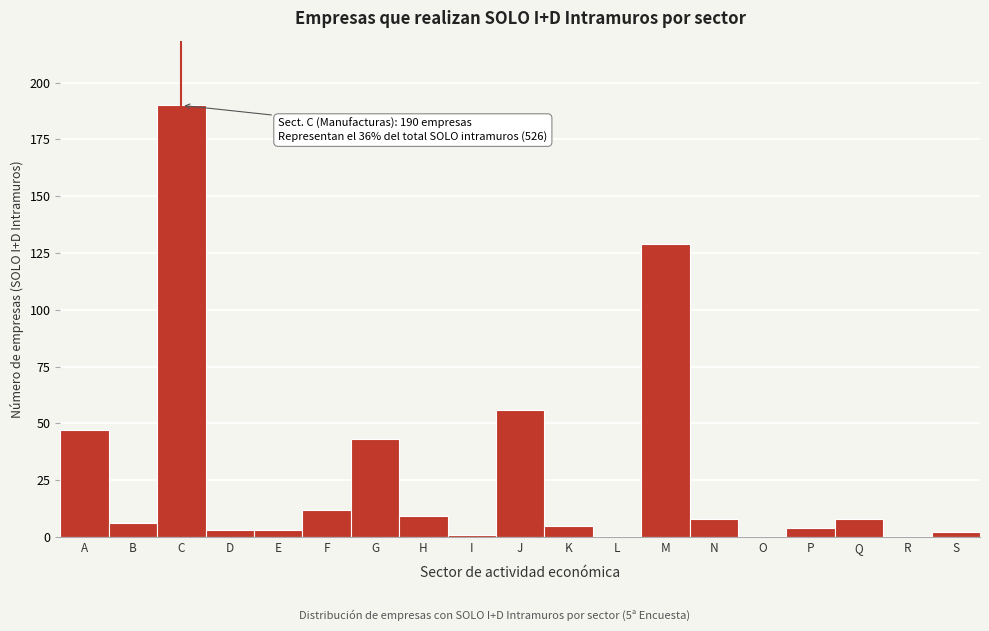

Reading left to right, transcribe all the data shown in this chart.

A=47	B=6	C=190	D=3	E=3	F=12	G=43	H=9	I=1	J=56	K=5	L=0	M=129	N=8	O=0	P=4	Q=8	R=0	S=2